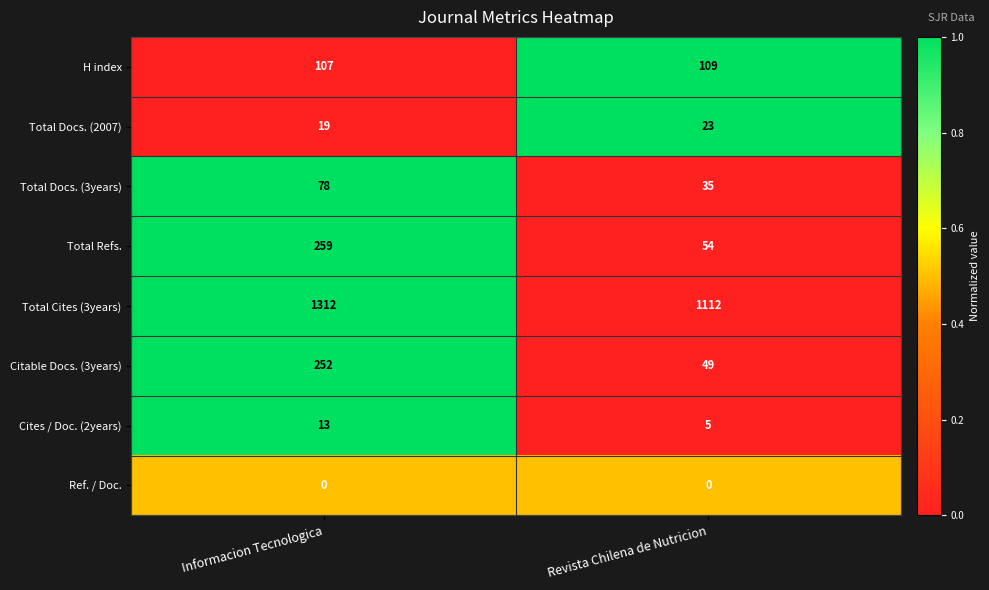

How many data points in Total Cites (3years) are less than 1312?

1